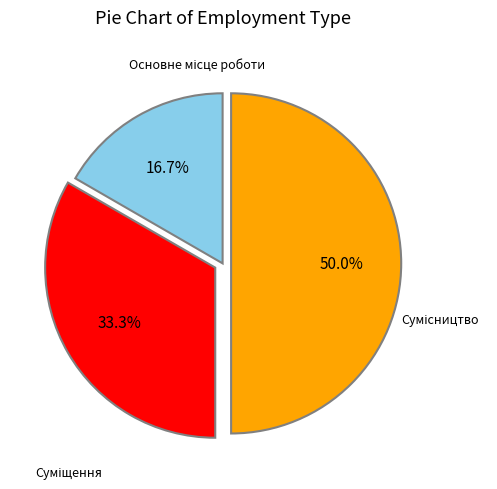

Rank the categories by value from highest to lowest.

Сумісництво, Суміщення, Основне місце роботи